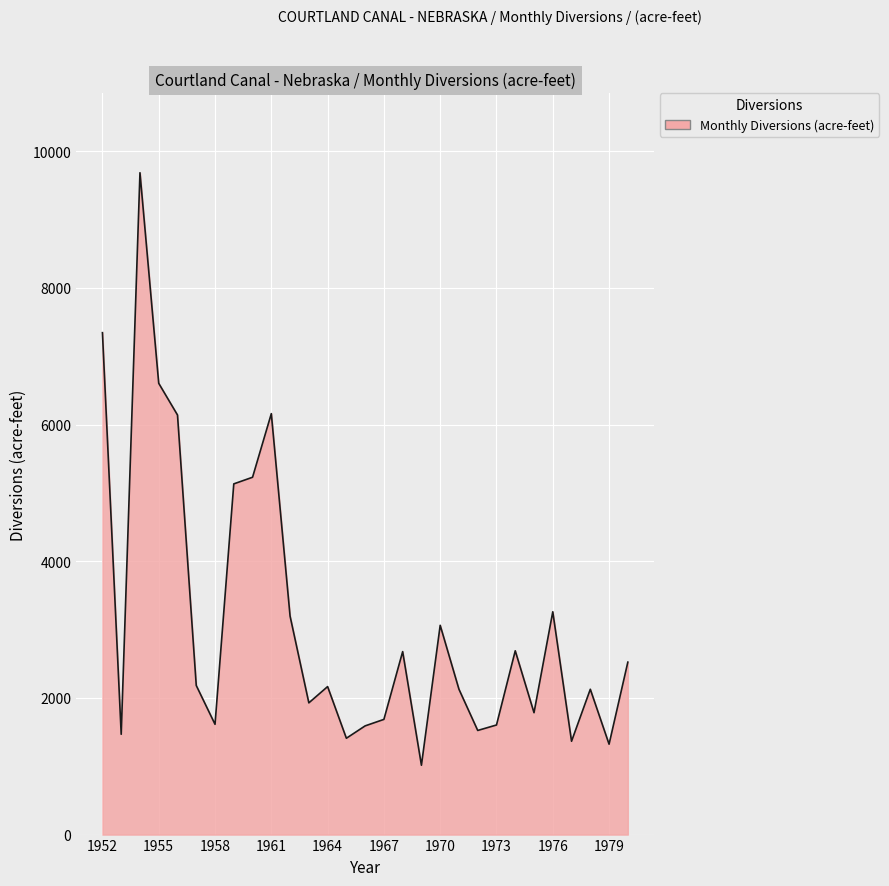

What is the difference between the maximum and minimum values?

8672